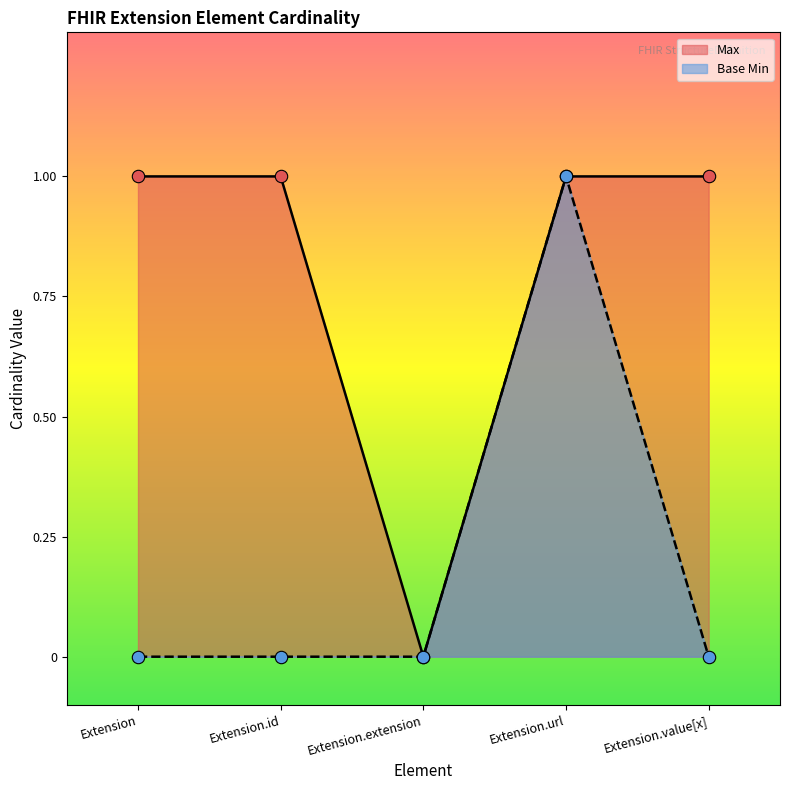

At which category is the sum across all series the highest?

Extension.url